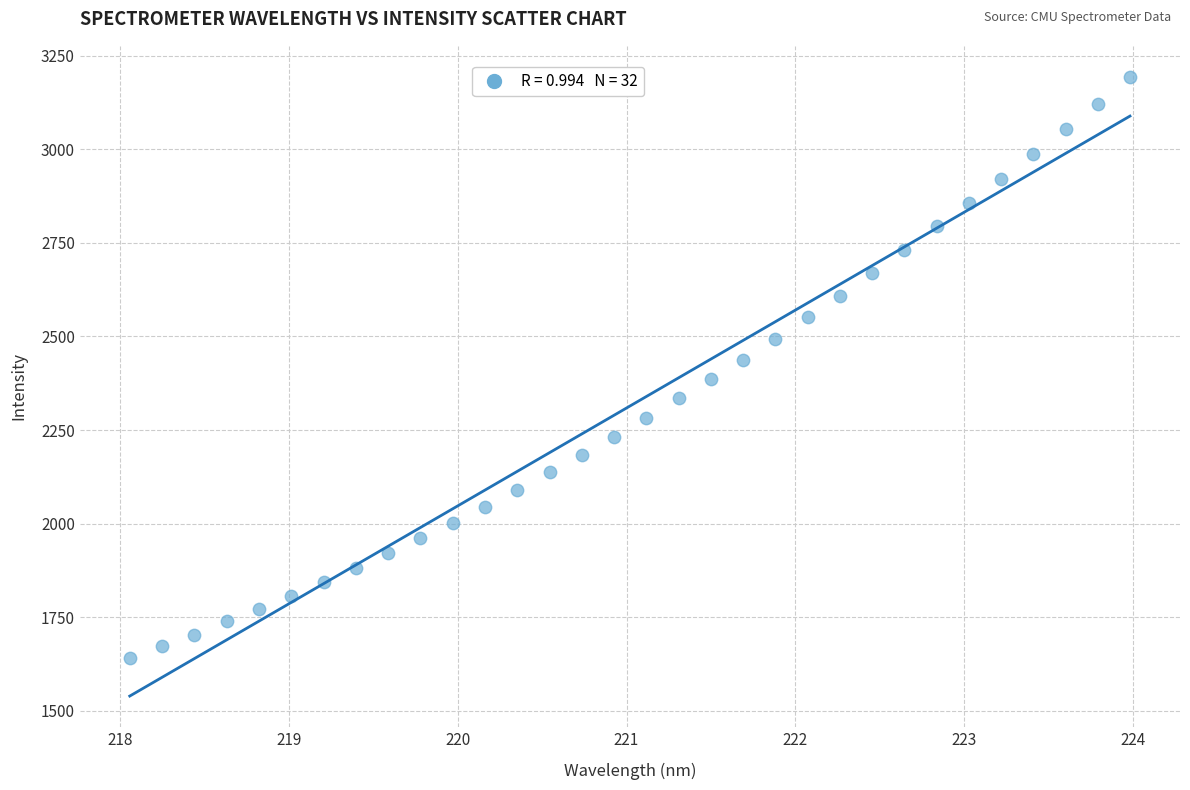

What is the range of X values (max minus min)?

5.9